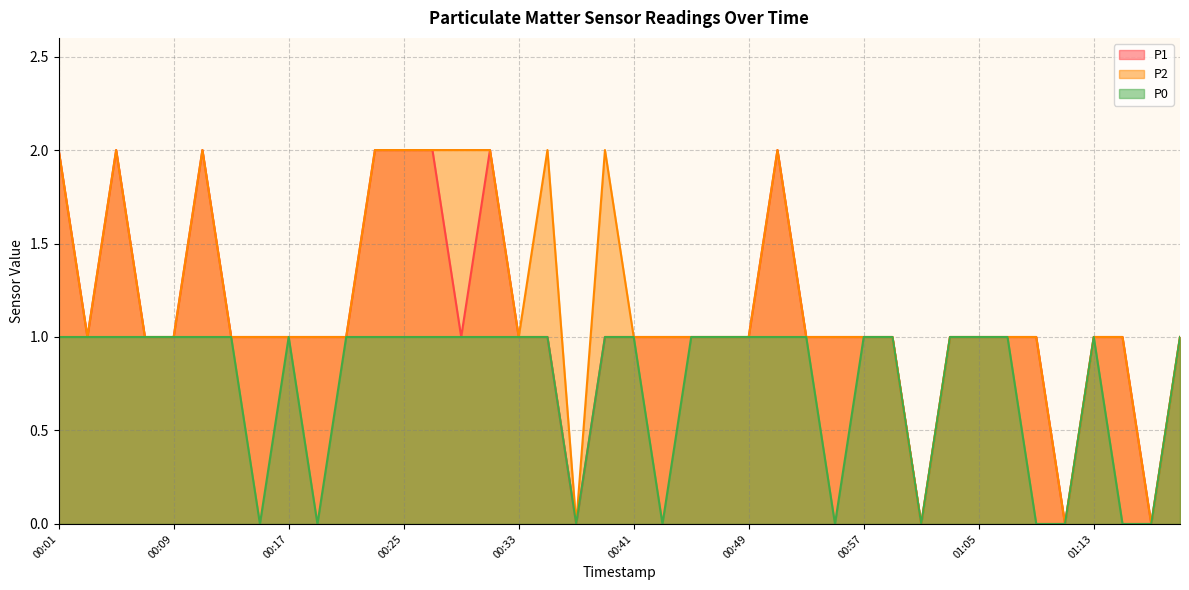

Reading left to right, extract all data points from this chart.

P1: 2	1	2	1	1	2	1	1	1	1	1	2	2	2	1	2	1	1	0	1	1	1	1	1	1	2	1	1	1	1	0	1	1	1	1	0	1	1	0	1
P2: 2	1	2	1	1	2	1	1	1	1	1	2	2	2	2	2	1	2	0	2	1	1	1	1	1	2	1	1	1	1	0	1	1	1	1	0	1	1	0	1
P0: 1	1	1	1	1	1	1	0	1	0	1	1	1	1	1	1	1	1	0	1	1	0	1	1	1	1	1	0	1	1	0	1	1	1	0	0	1	0	0	1